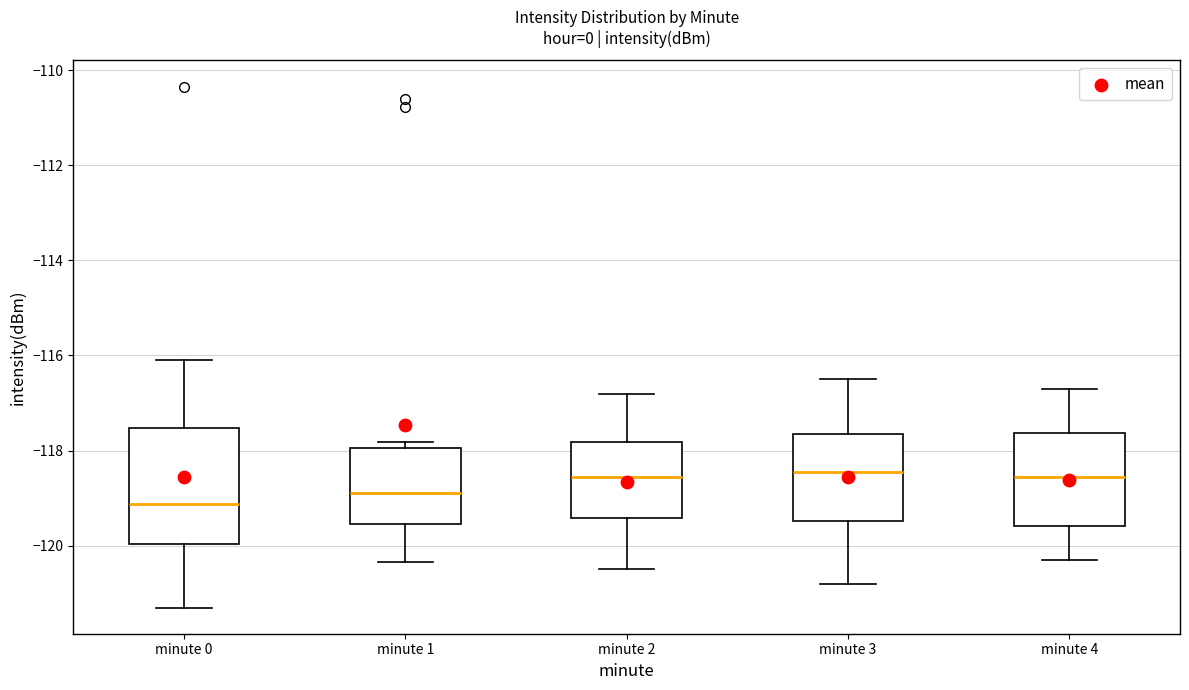

Which box is the tallest, from its lower edge to its upper edge?

minute 0